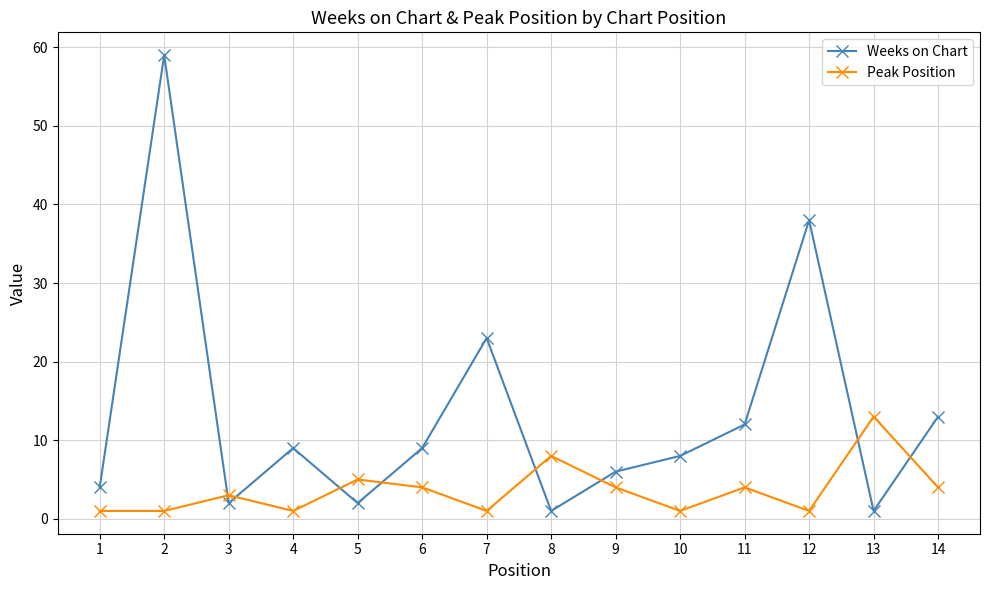

What is the value of the Weeks on Chart point at the 8th from the left?

1